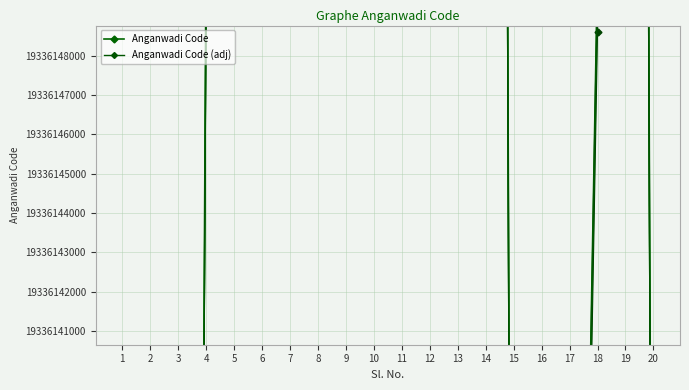

What is the sum of the Anganwadi Code (adj) values at 8 and 6?

38672299569.4